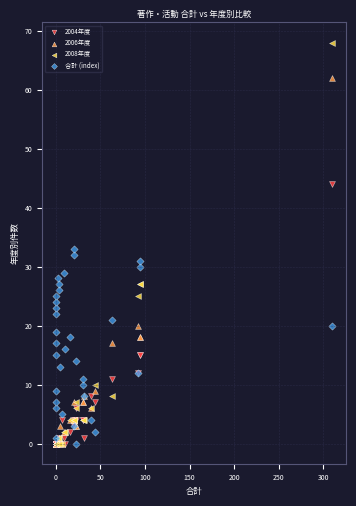

In the 2008年度 series, what Y value is closest to 34?

27